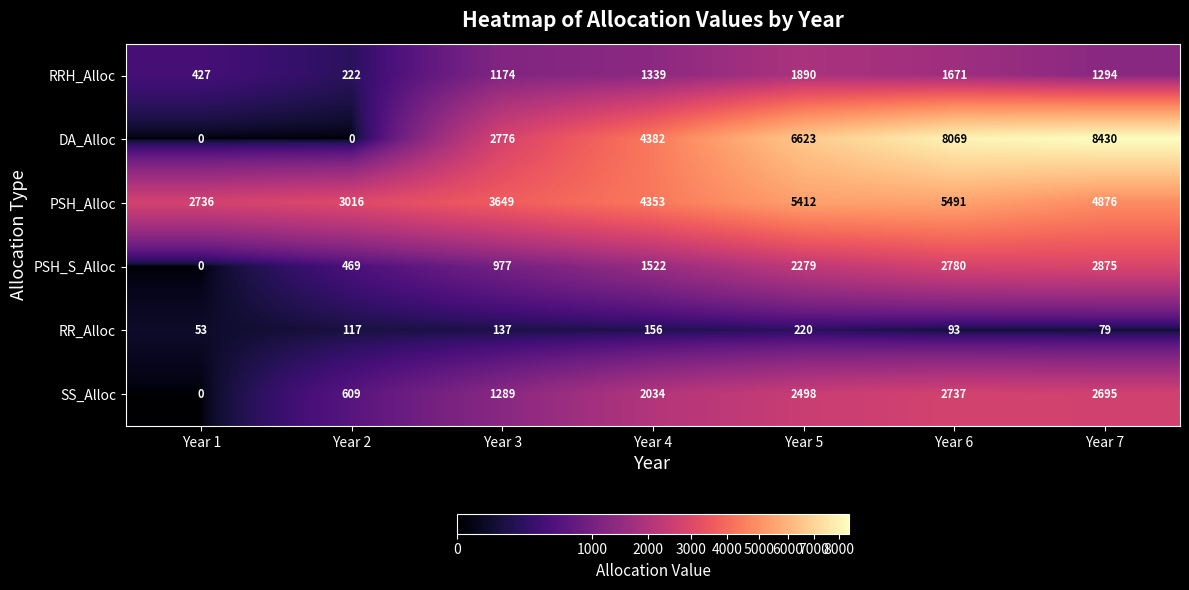

Which series has the widest spread of values?

DA_Alloc